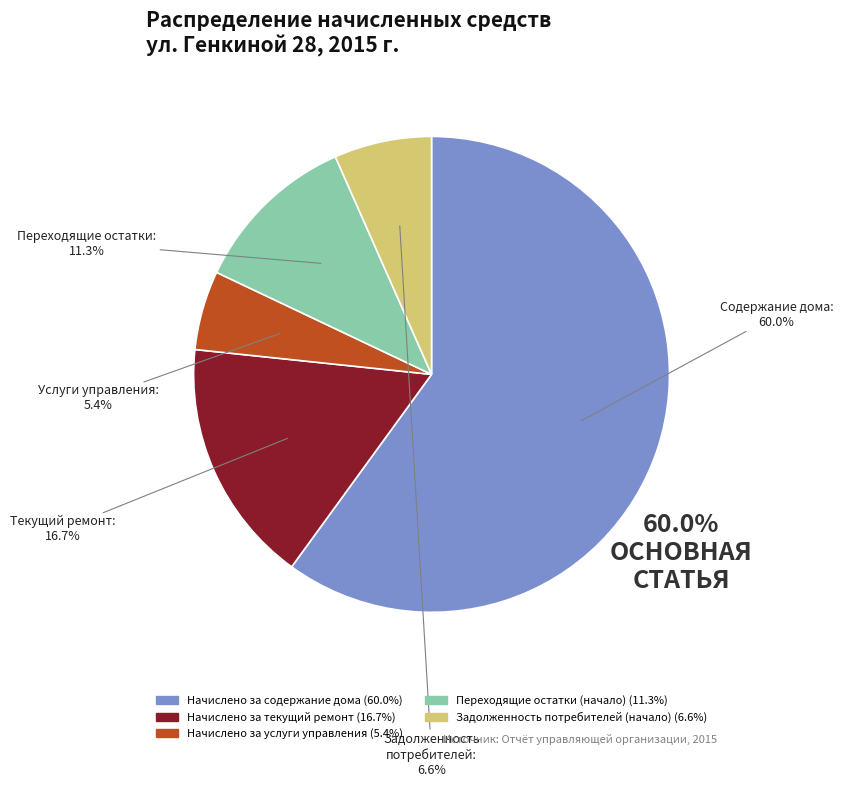

Rank the categories by value from highest to lowest.

Начислено за содержание дома, Начислено за текущий ремонт, Переходящие остатки (начало), Задолженность потребителей (начало), Начислено за услуги управления